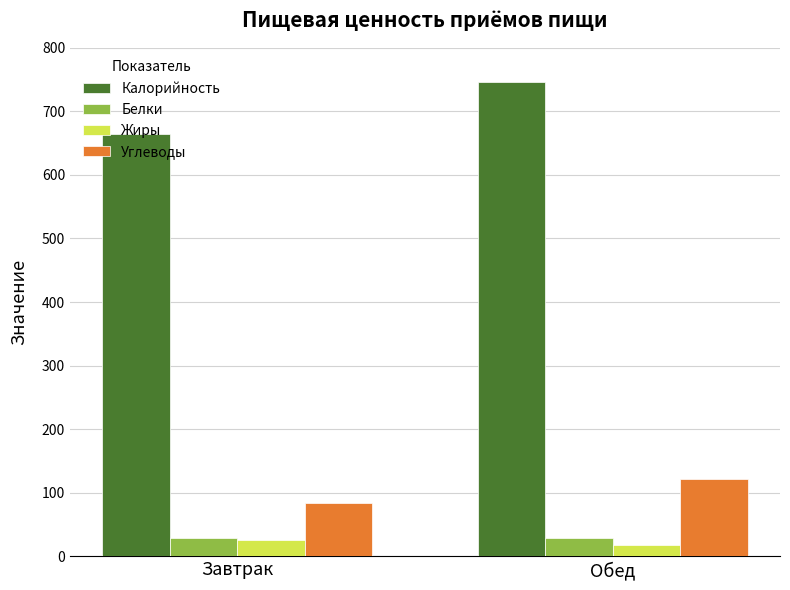

What is the label of the 2nd bar from the left?

Обед